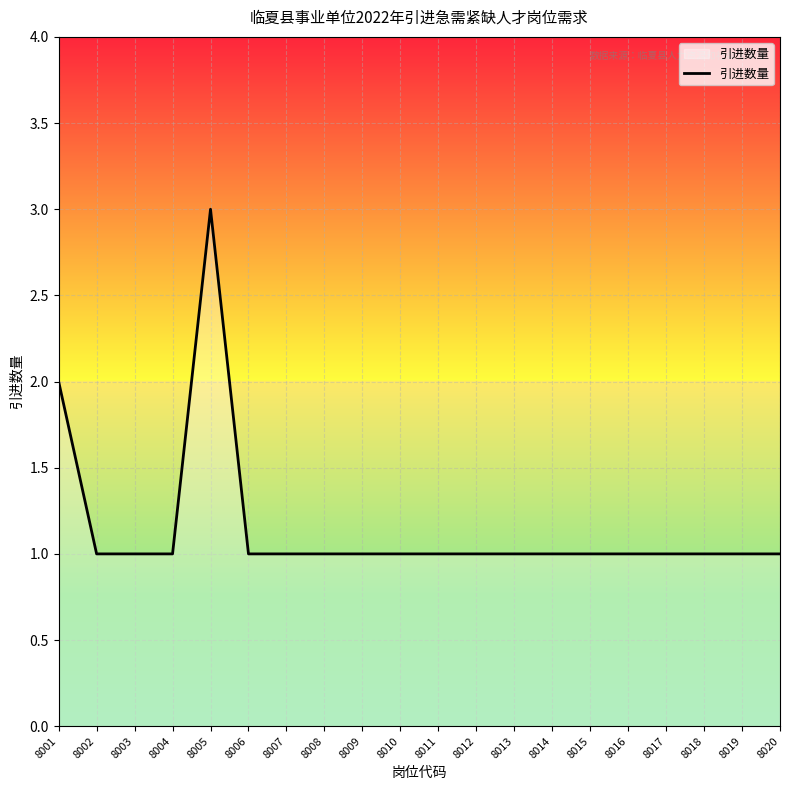

Which category has the highest value across all series?

8005